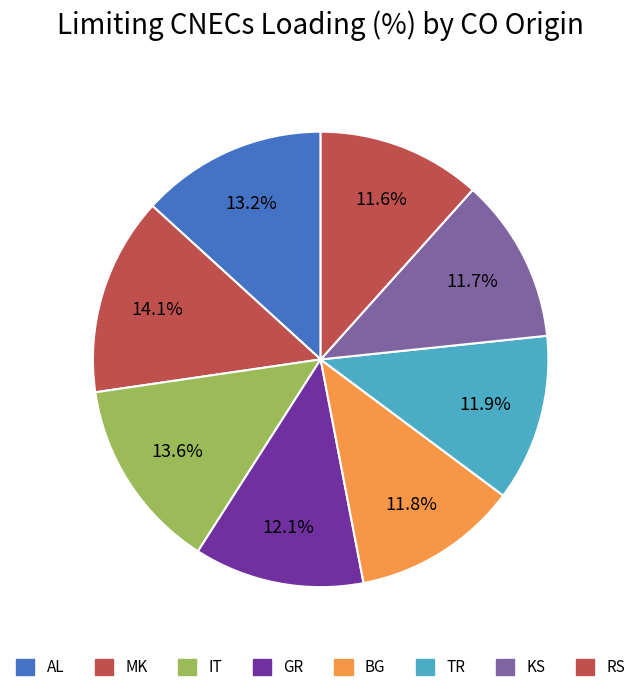

How many segments does this pie chart have?

8